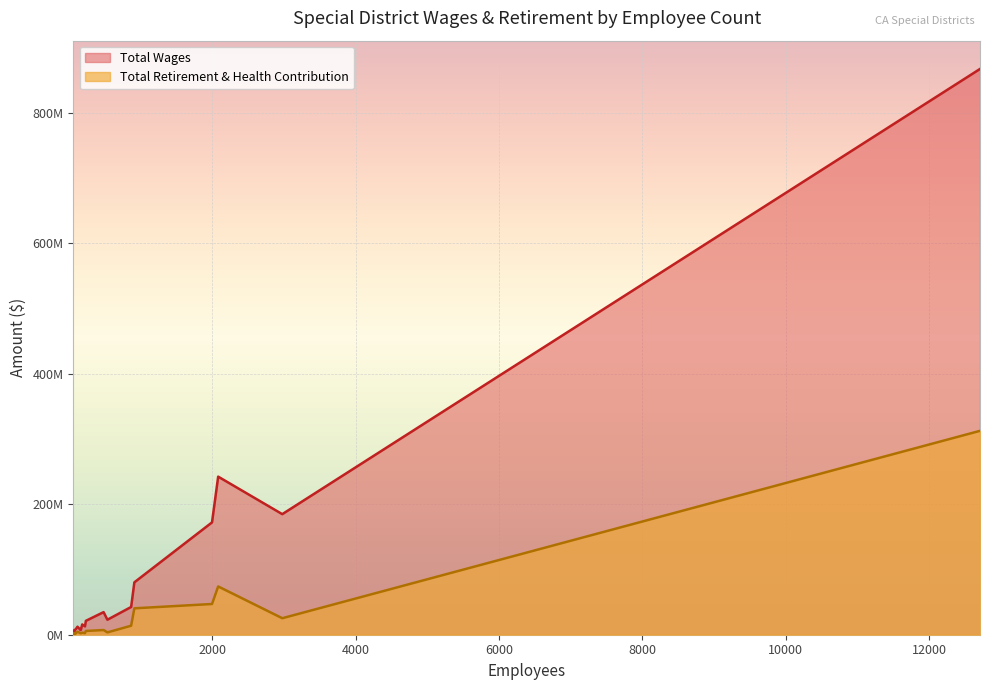

What is the approximate value of Total Wages at 12709?

867632098